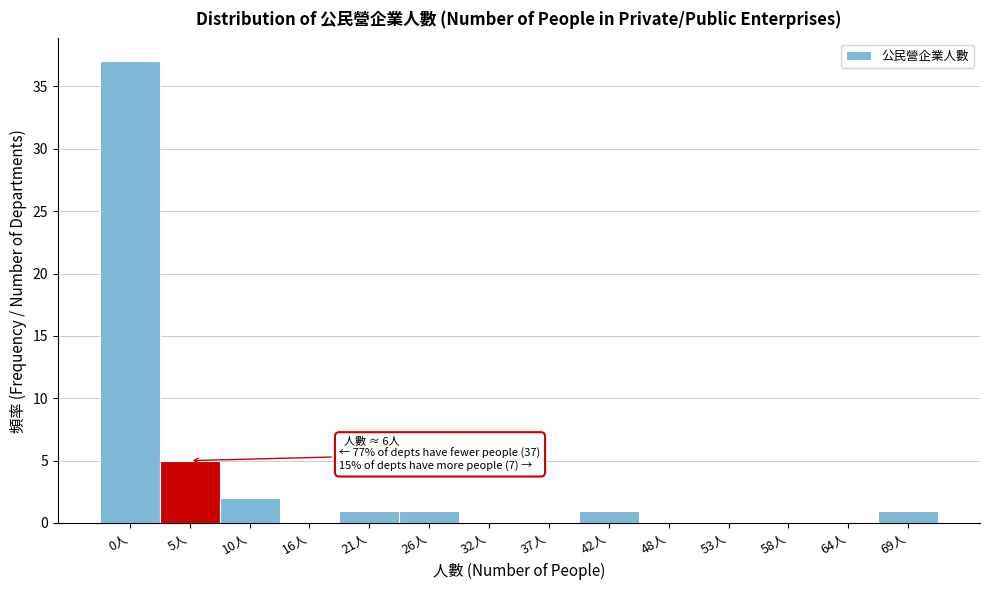

Reading left to right, list all the values displayed in this chart.

0人=37	5人=5	10人=2	16人=0	21人=1	26人=1	32人=0	37人=0	42人=1	48人=0	53人=0	58人=0	64人=0	69人=1